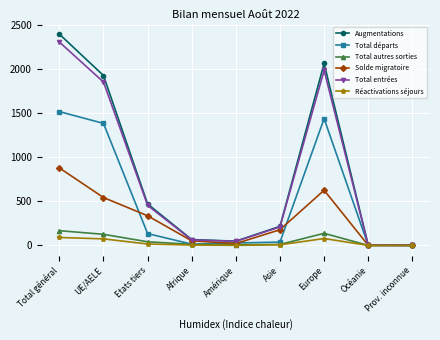

True or false: Total autres sorties has a value of 224 at UE/AELE.

False